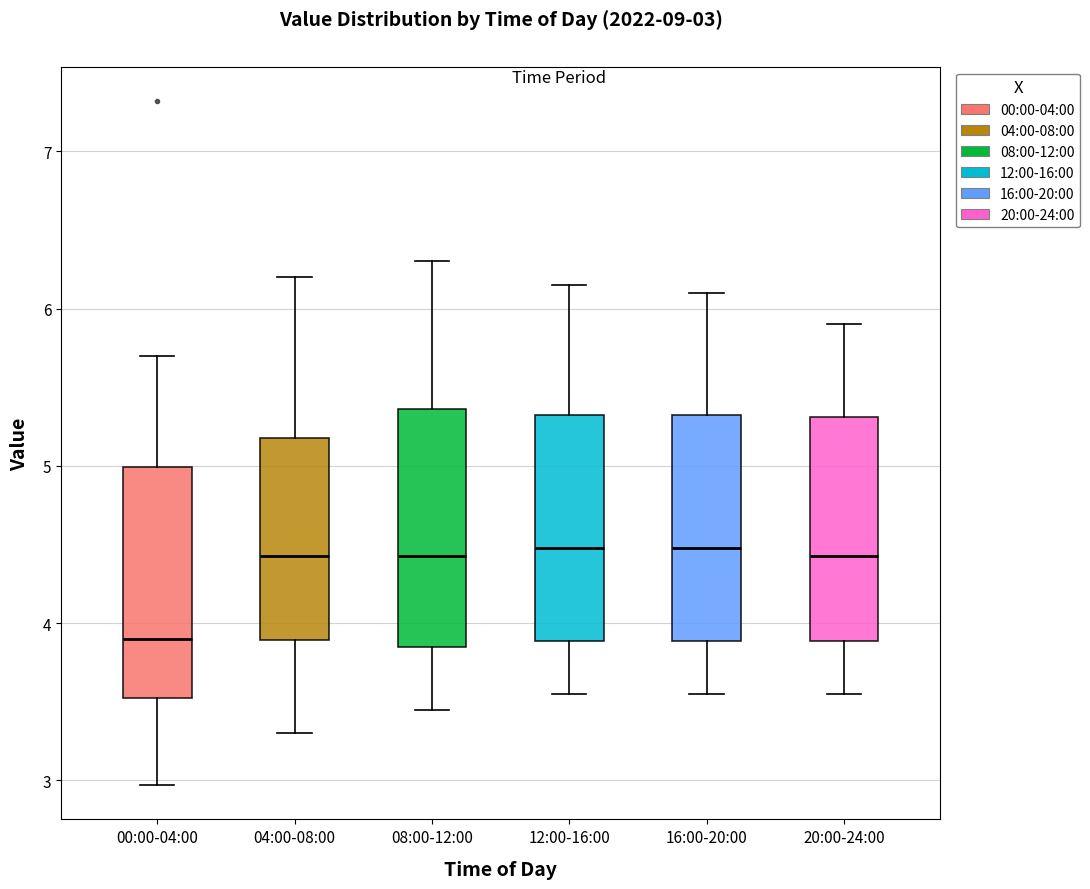

Which box has the lowest median line?

00:00-04:00